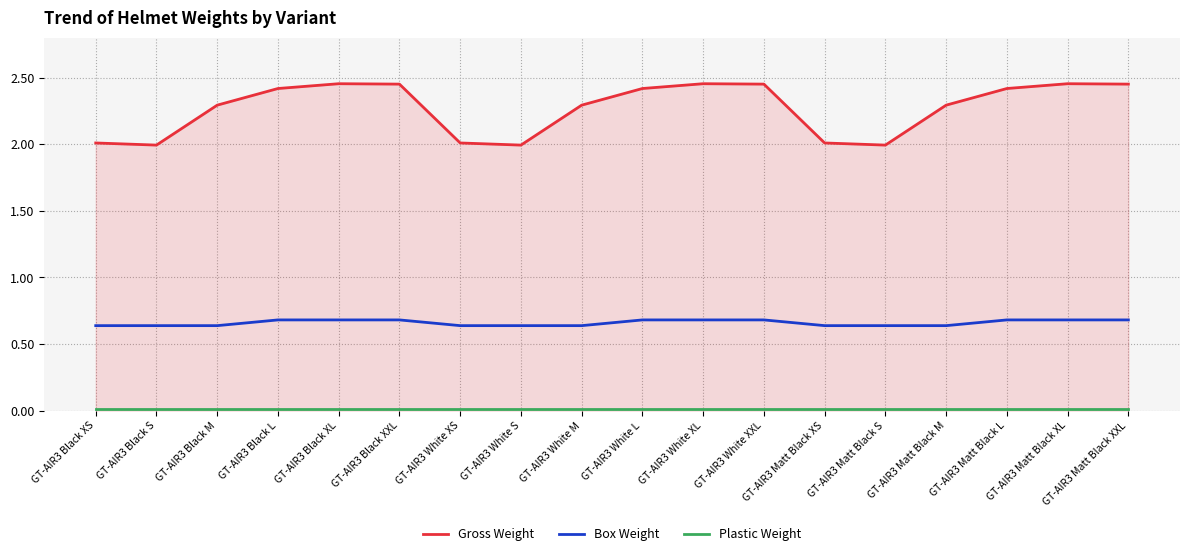

True or false: Box Weight and Gross Weight intersect in this chart.

False